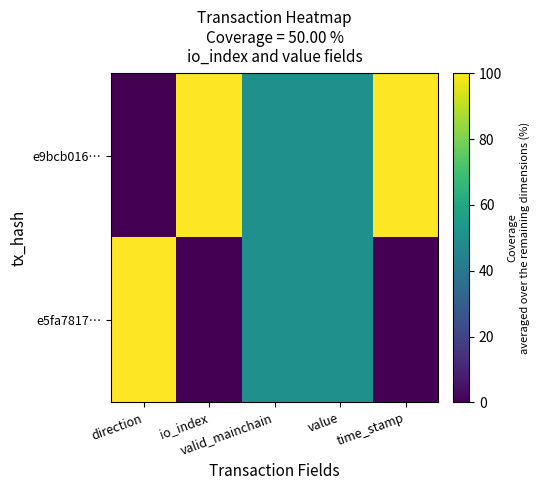

Reading left to right, what are all the values shown in this chart?

e9bcb016…: direction=0	io_index=100	valid_mainchain=50	value=50	time_stamp=100
e5fa7817…: direction=100	io_index=0	valid_mainchain=50	value=50	time_stamp=0